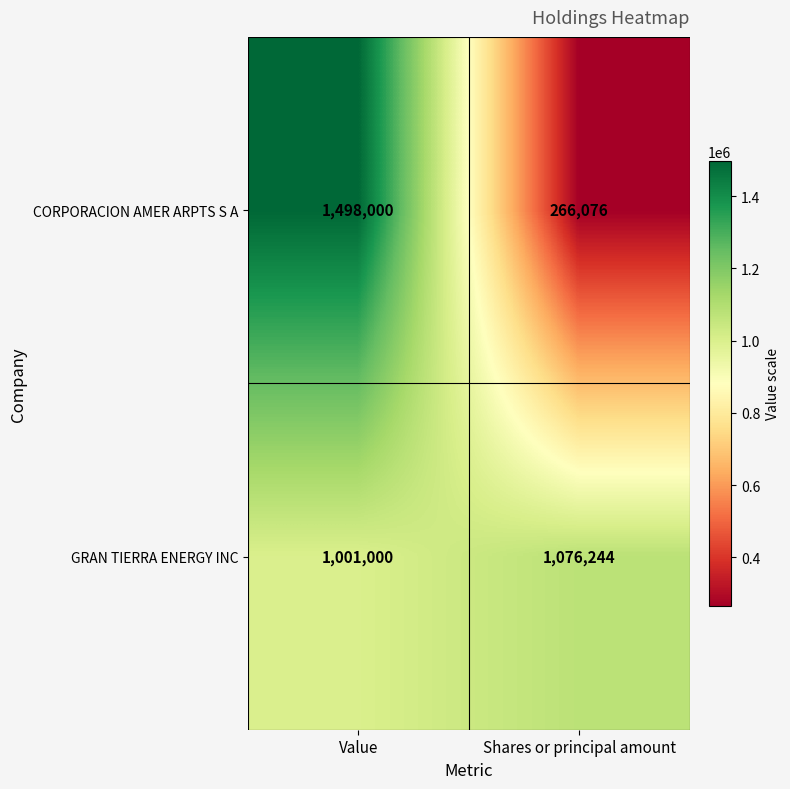

The value of CORPORACION AMER ARPTS S A at Value is 2641424. True or false?

False